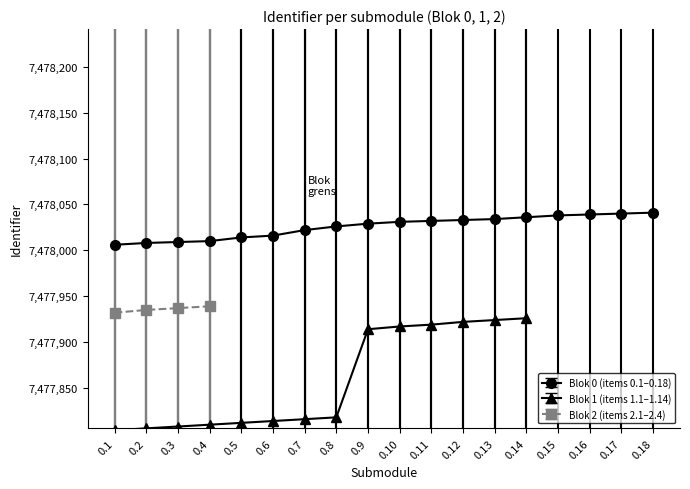

True or false: Blok 1 (items 1.1-1.14) has more than 1 points higher than both neighbors.

False